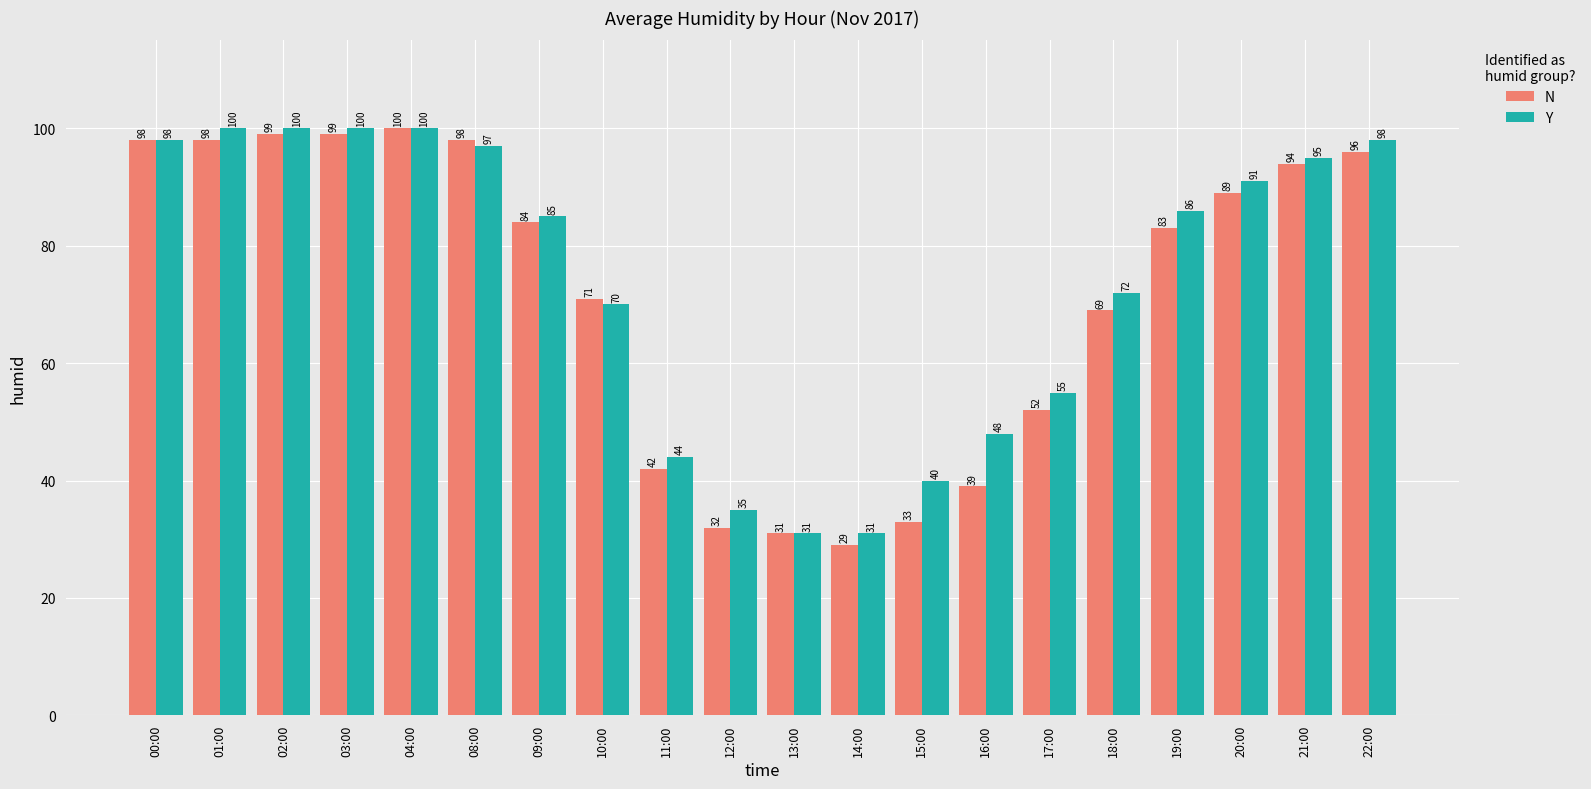

Reading right to left, list all the values displayed in this chart.

N: 96	94	89	83	69	52	39	33	29	31	32	42	71	84	98	100	99	99	98	98
Y: 98	95	91	86	72	55	48	40	31	31	35	44	70	85	97	100	100	100	100	98